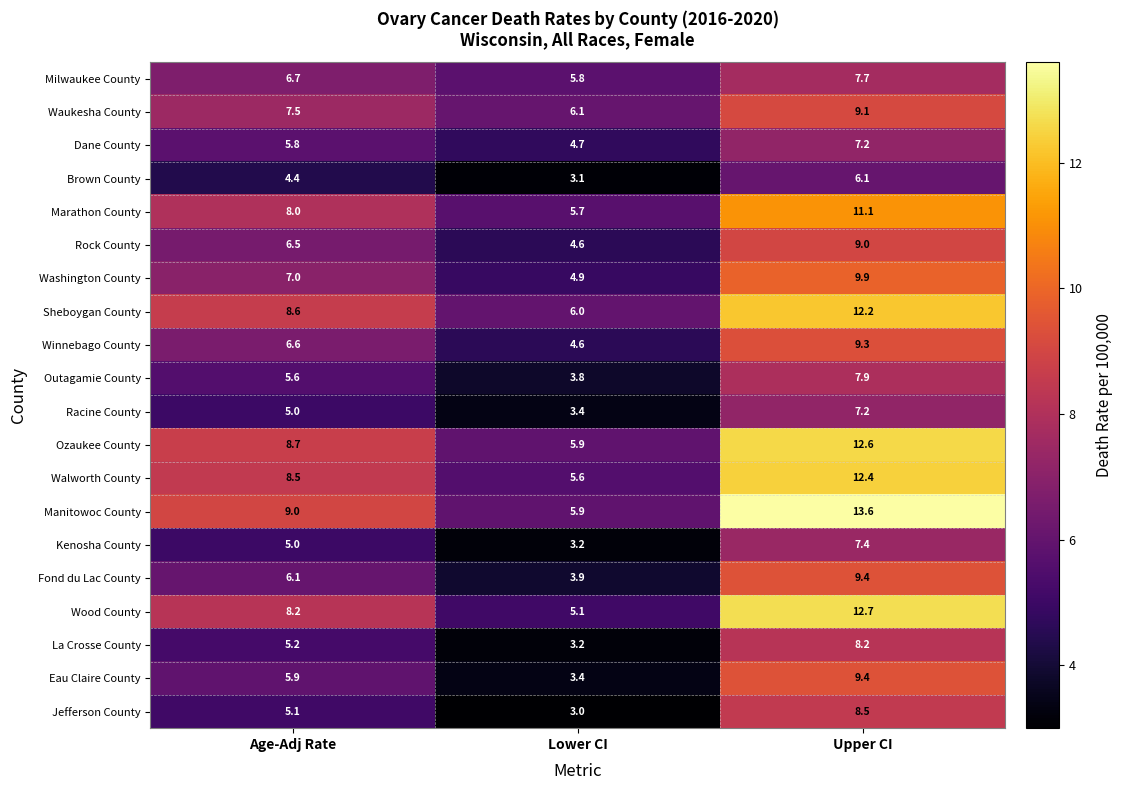

How many distinct data groups are displayed?

20